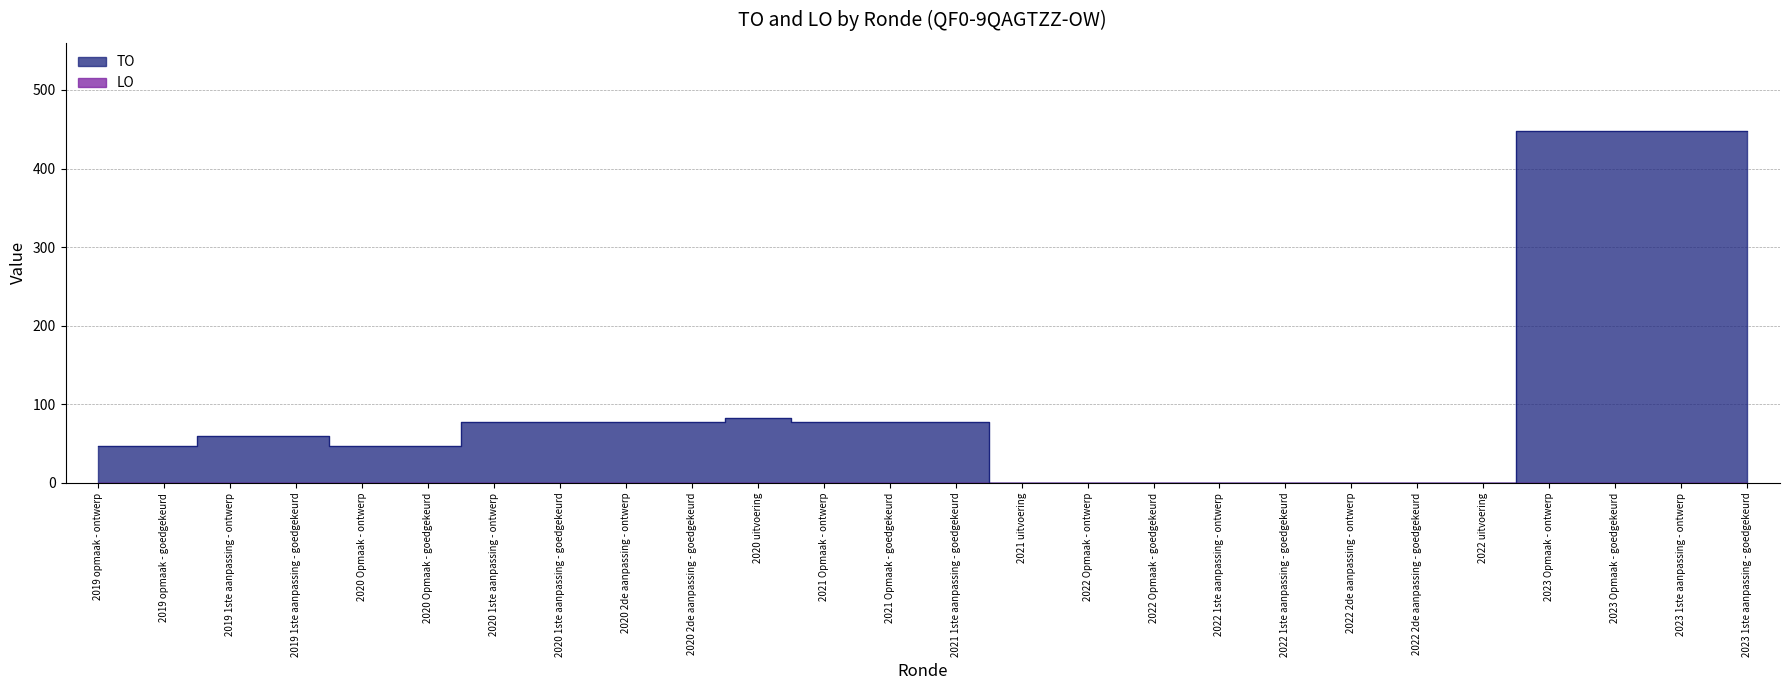

Reading right to left, what are all the values shown in this chart?

448	448	448	448	0	0	0	0	0	0	0	0	77	77	77	83	77	77	77	77	47	47	60	60	47	47